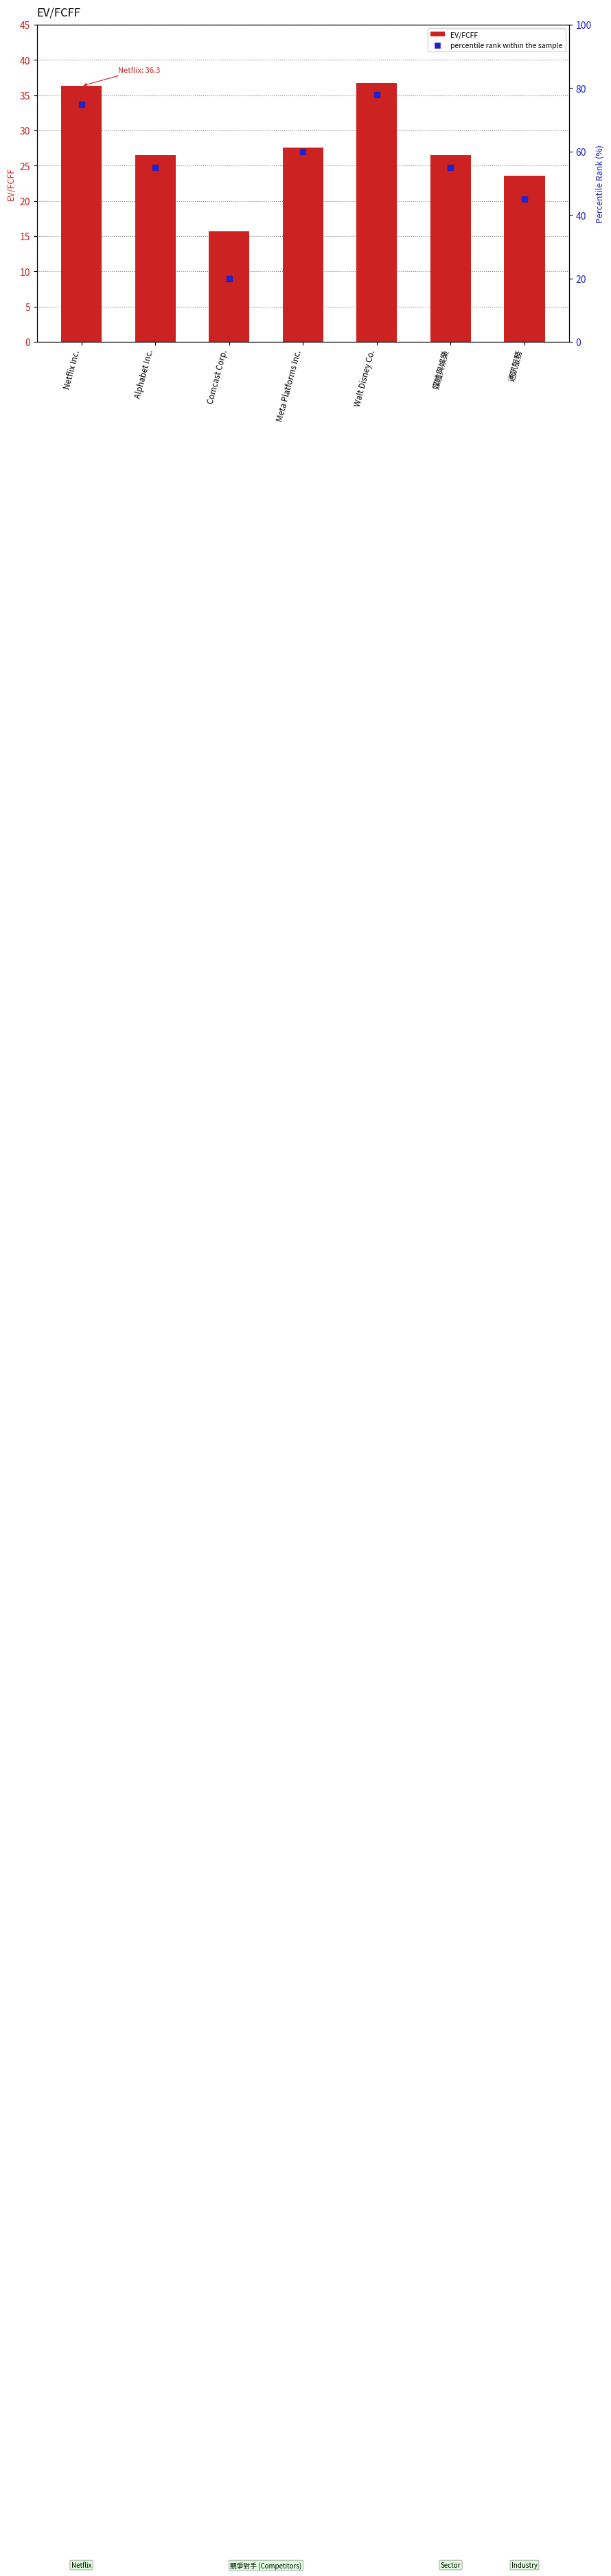

What is the total value across all series at Walt Disney Co.?

114.7